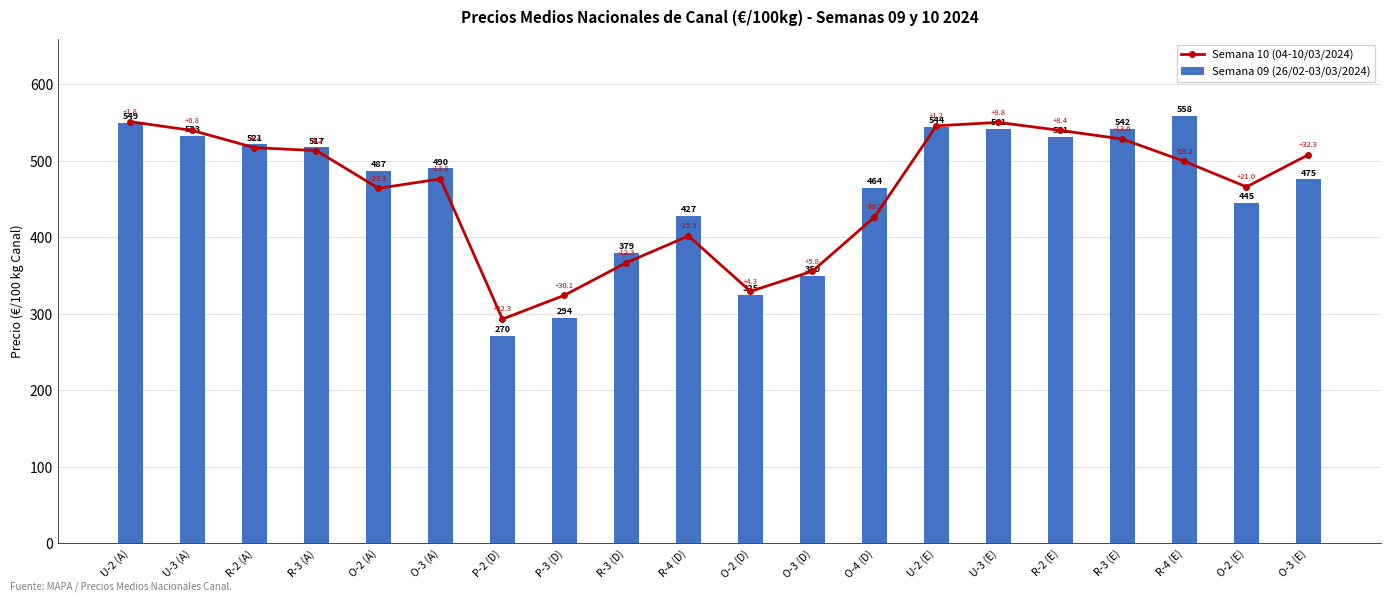

What is the label of the 13th bar from the right?

P-3 (D)